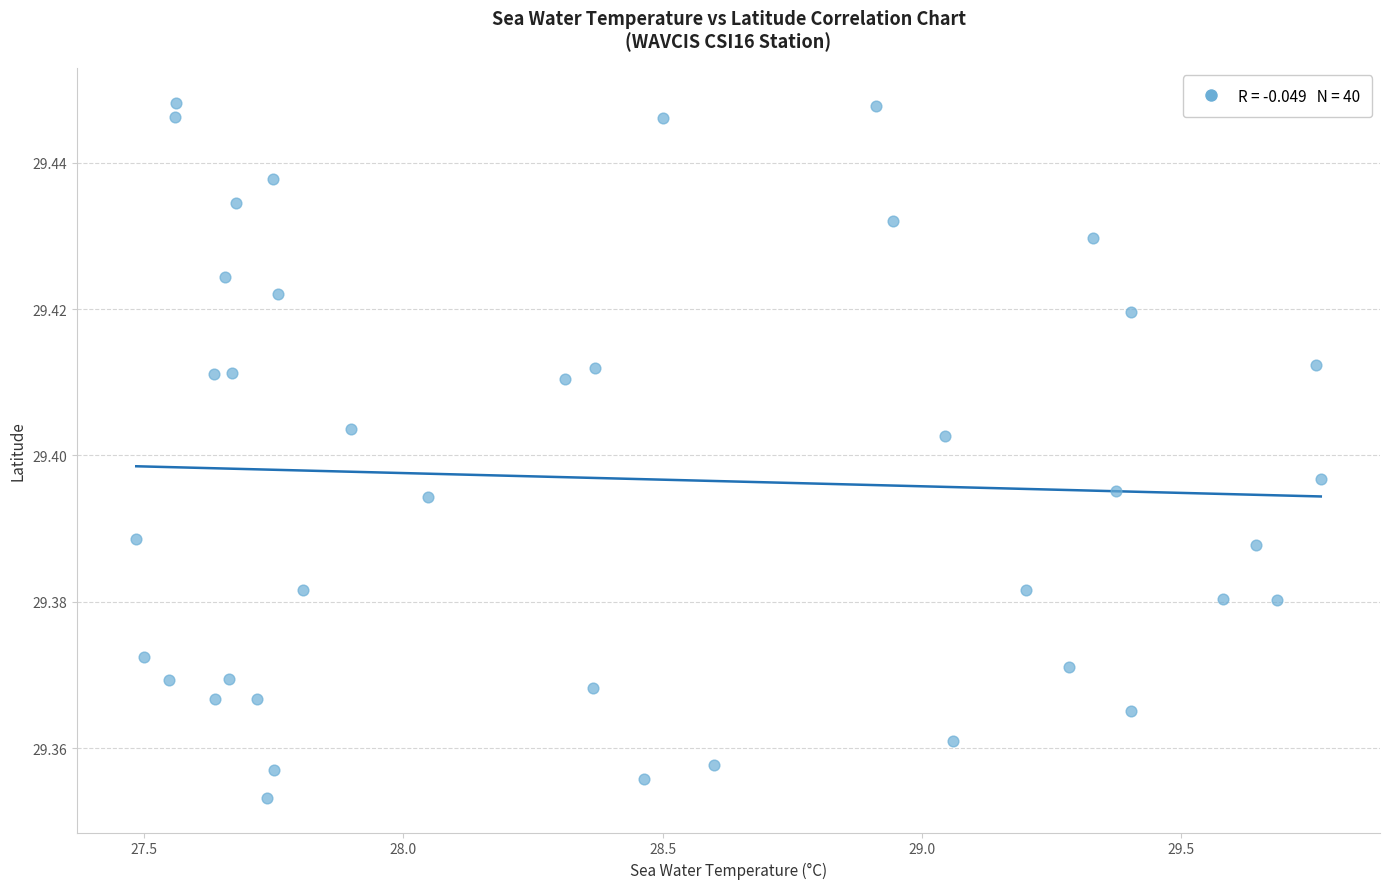

What is the range of X values (max minus min)?

2.3